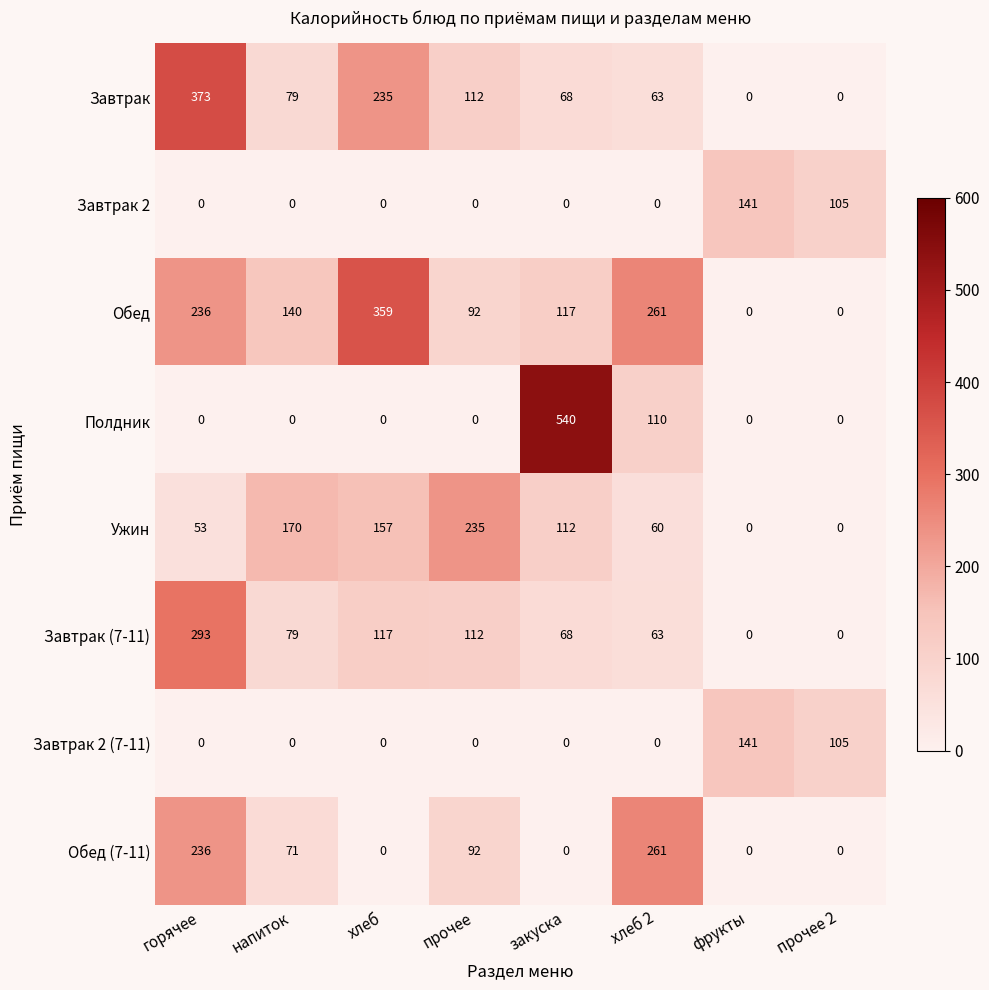

True or false: Обед has a value of 140 at фрукты.

False